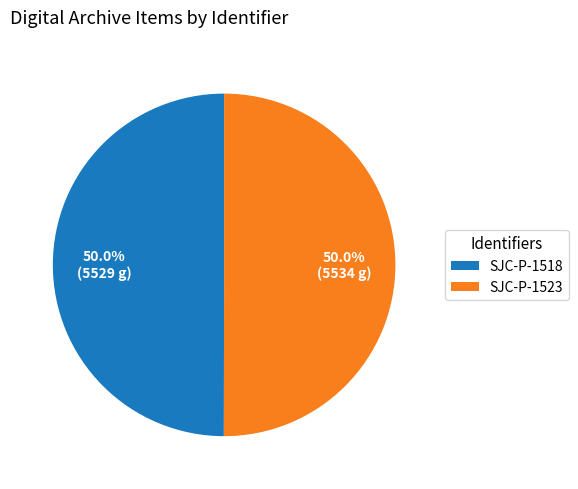

How many slices are in this pie chart?

2